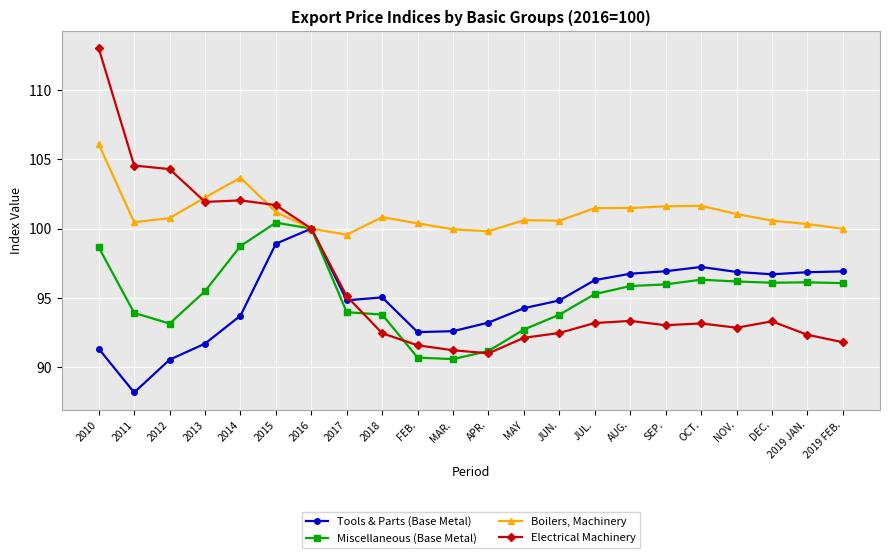

The Tools & Parts (Base Metal) series shows 150.4 at FEB.. True or false?

False